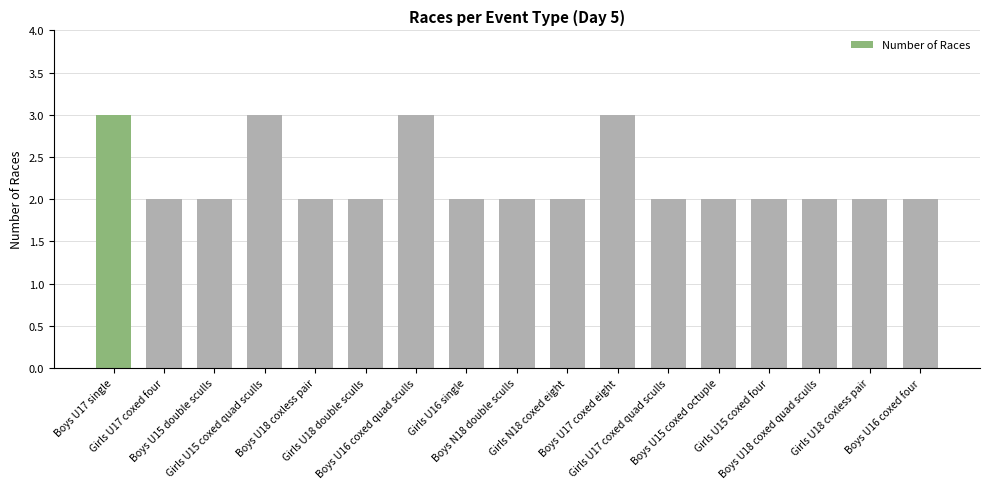

Reading left to right, transcribe all the data shown in this chart.

Boys U17 single=3	Girls U17 coxed four=2	Boys U15 double sculls=2	Girls U15 coxed quad sculls=3	Boys U18 coxless pair=2	Girls U18 double sculls=2	Boys U16 coxed quad sculls=3	Girls U16 single=2	Boys N18 double sculls=2	Girls N18 coxed eight=2	Boys U17 coxed eight=3	Girls U17 coxed quad sculls=2	Boys U15 coxed octuple=2	Girls U15 coxed four=2	Boys U18 coxed quad sculls=2	Girls U18 coxless pair=2	Boys U16 coxed four=2